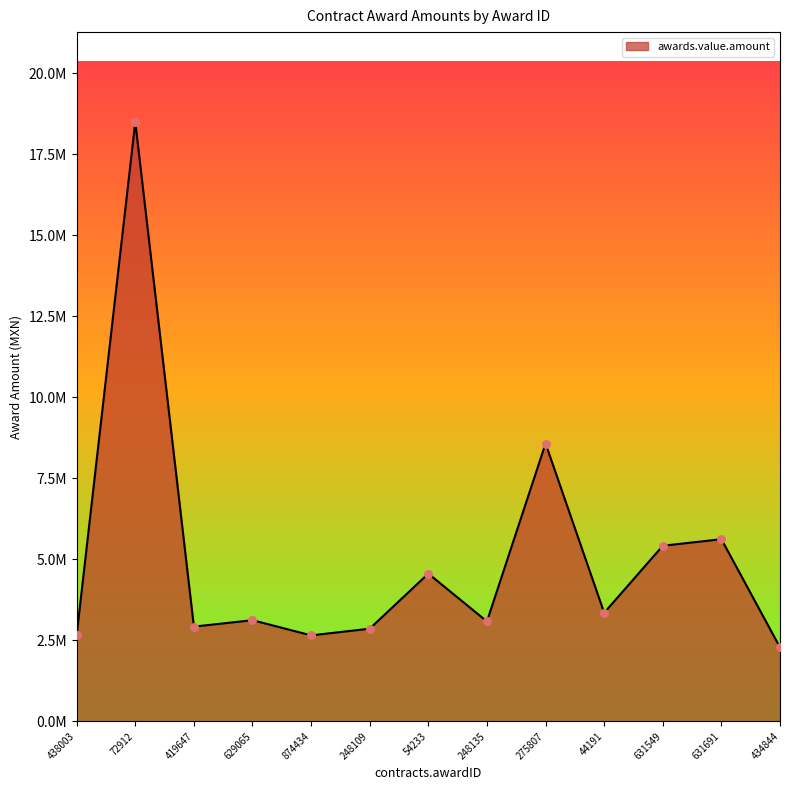

What is the change in value from 72912 to 419647?

-15575699.9